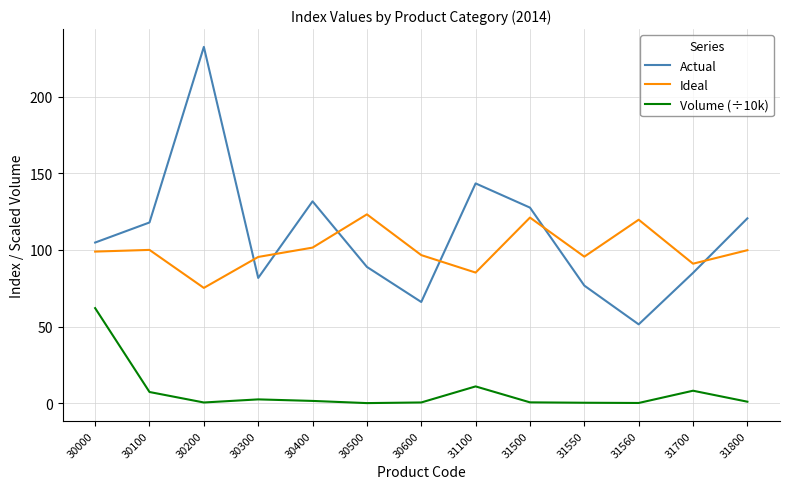

List the series in order of their peak value, highest first.

Actual, Ideal, Volume (÷10k)